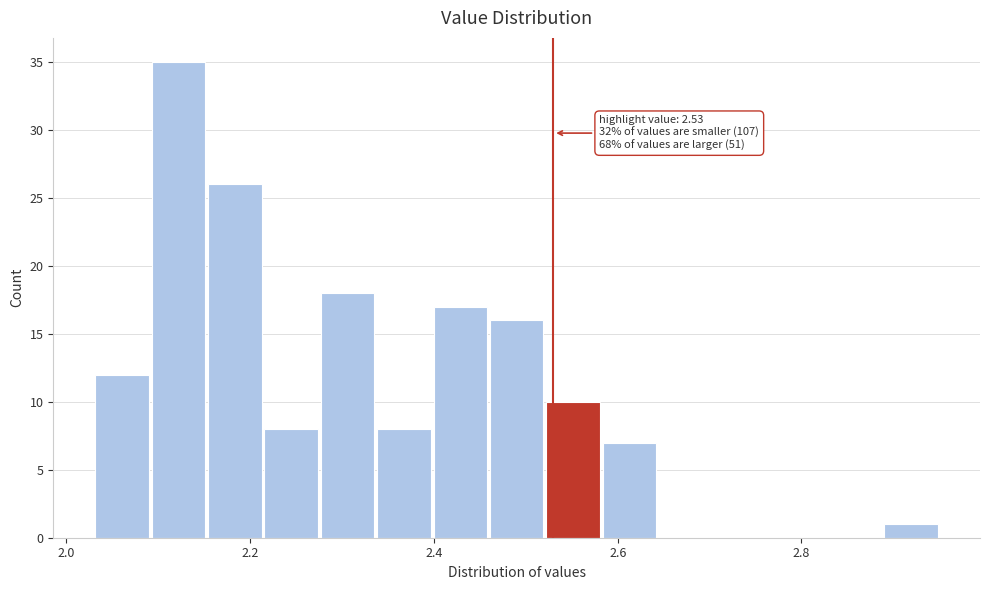

Around what value on the x-axis is the tallest bar? Give the approximate position of its centre, as read against the axis.

2.12